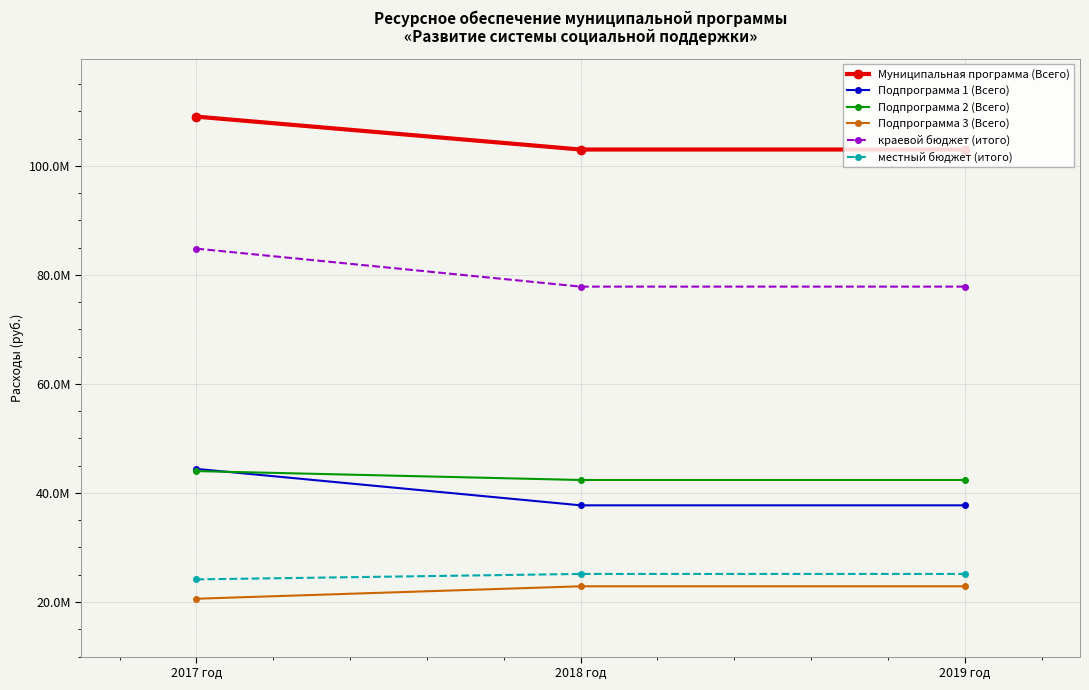

The value of местный бюджет (итого) at 2018 год is 25148414.0. True or false?

True